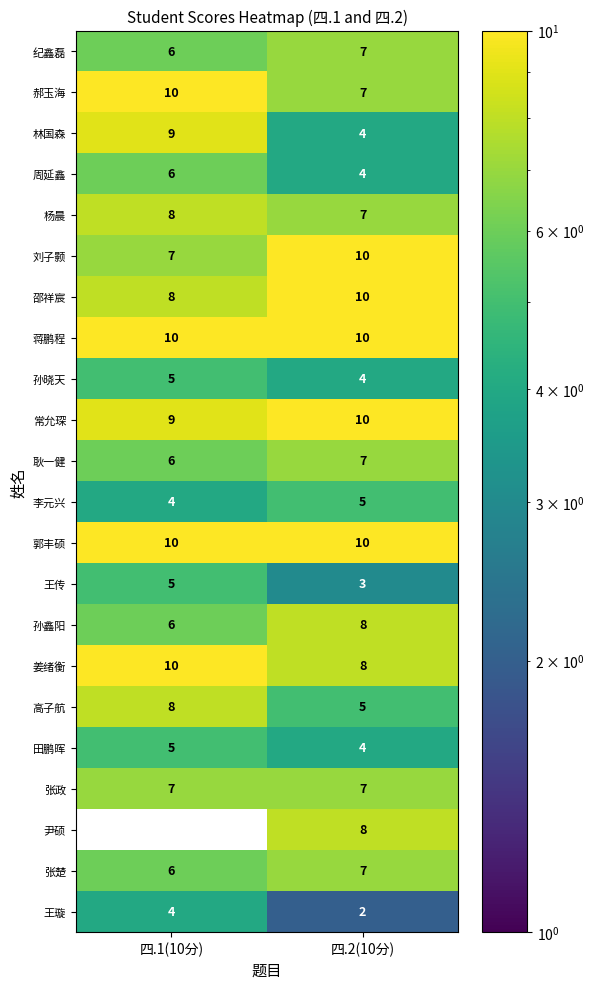

Between 四.1(10分) and 四.2(10分), which series saw the biggest shift?

尹硕